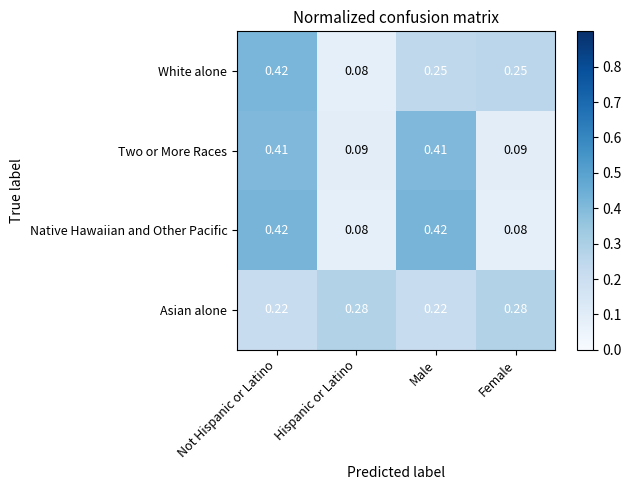

At which label does White alone reach its minimum?

Hispanic or Latino